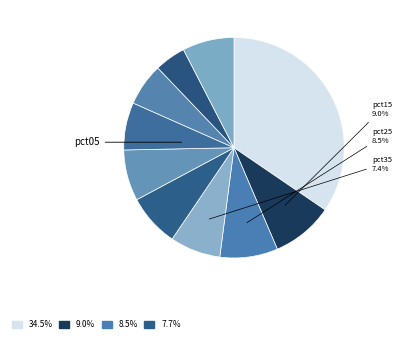

Is there any slice that represents more than half of the pie?

No